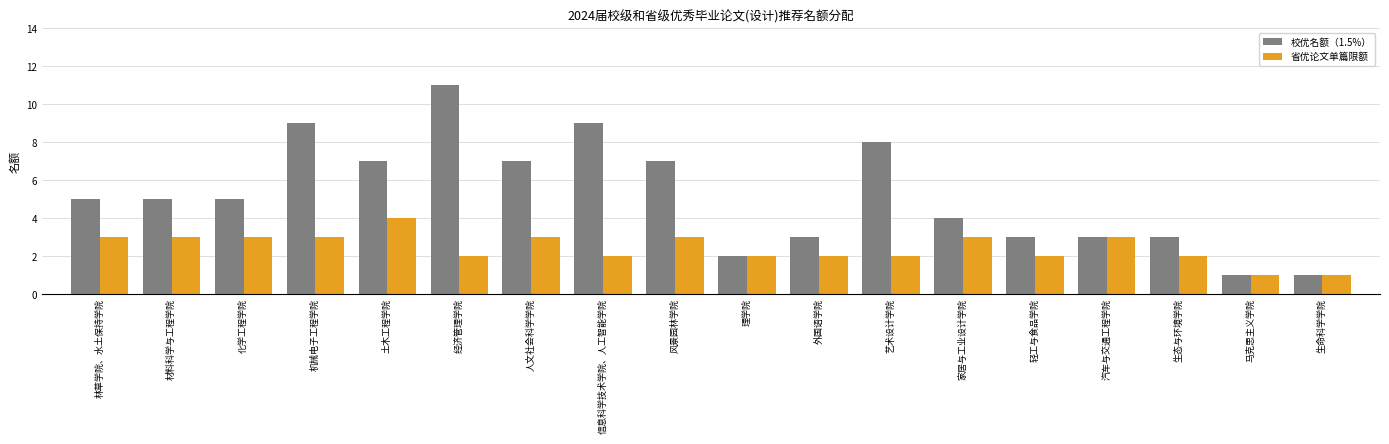

How many bars are there in each group?

2